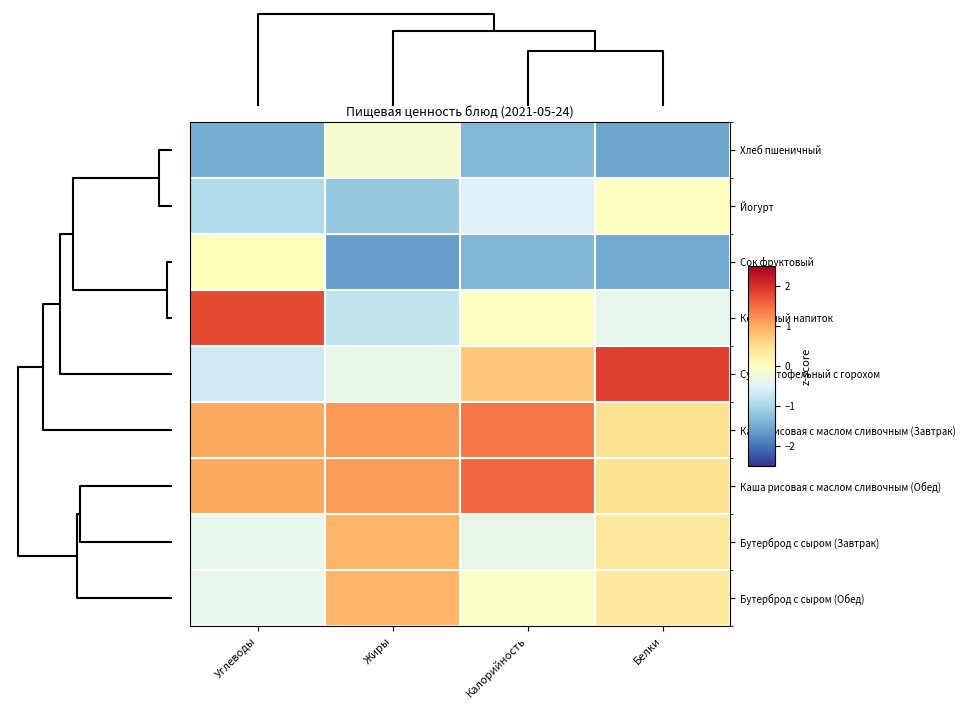

What is the smallest value displayed?

-1.6